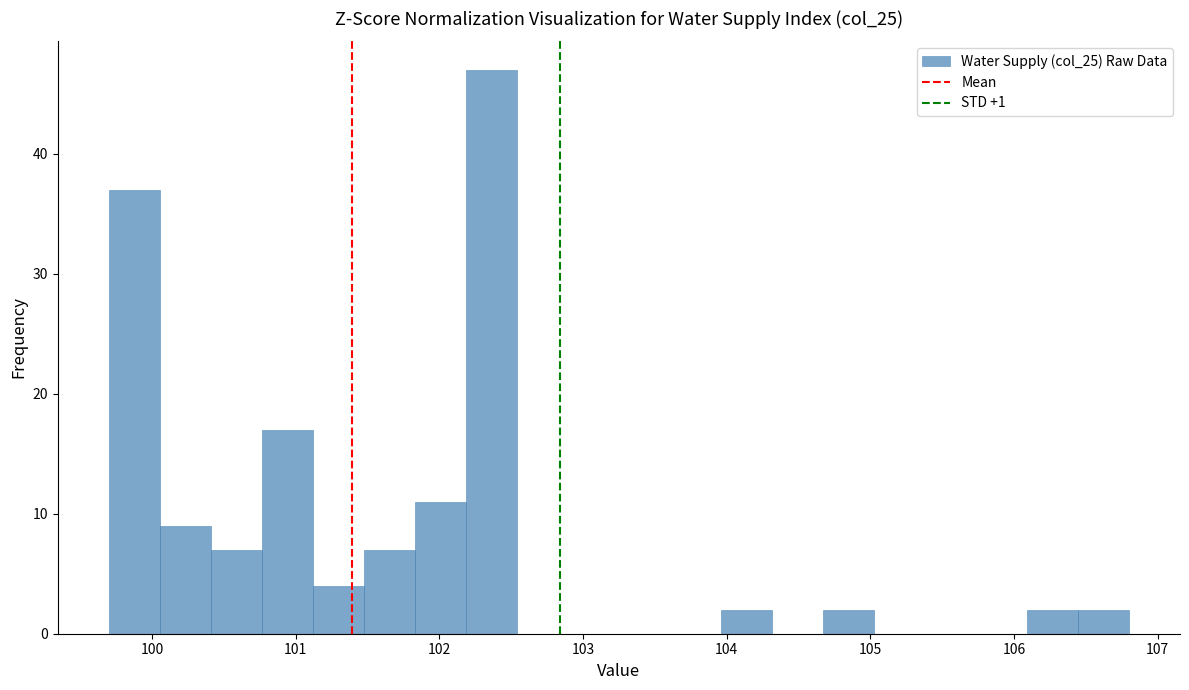

Read against the x-axis, roughly where is the centre of the tallest bar?

102.4